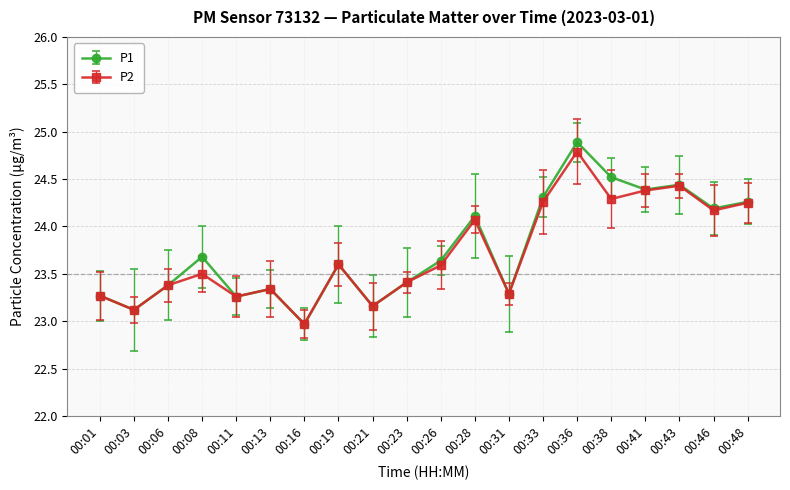

What is the greatest value displayed?

24.9